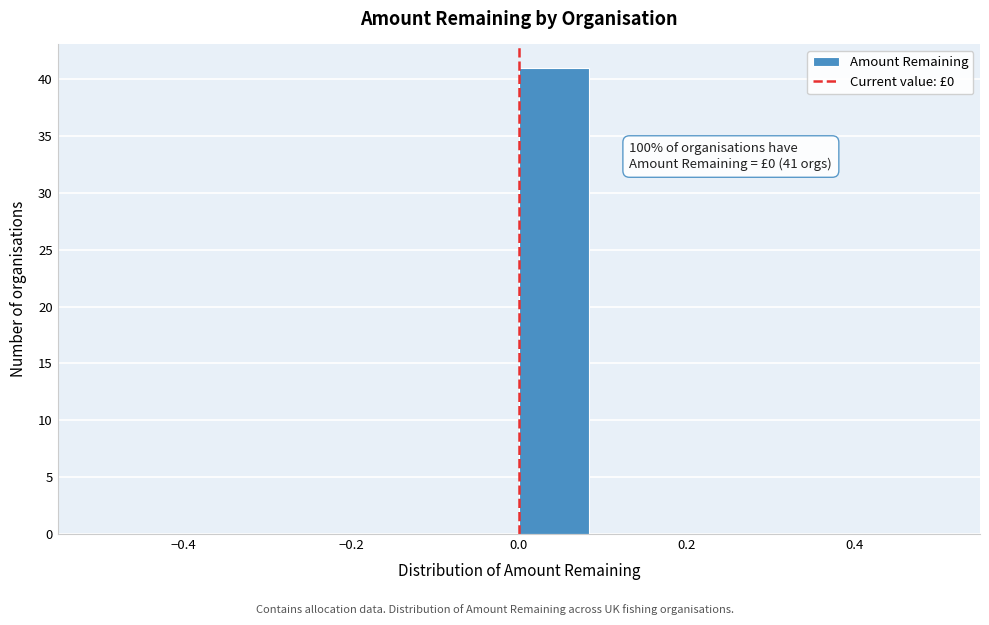

Which range on the x-axis has the tallest bar?

0.00 to 0.08